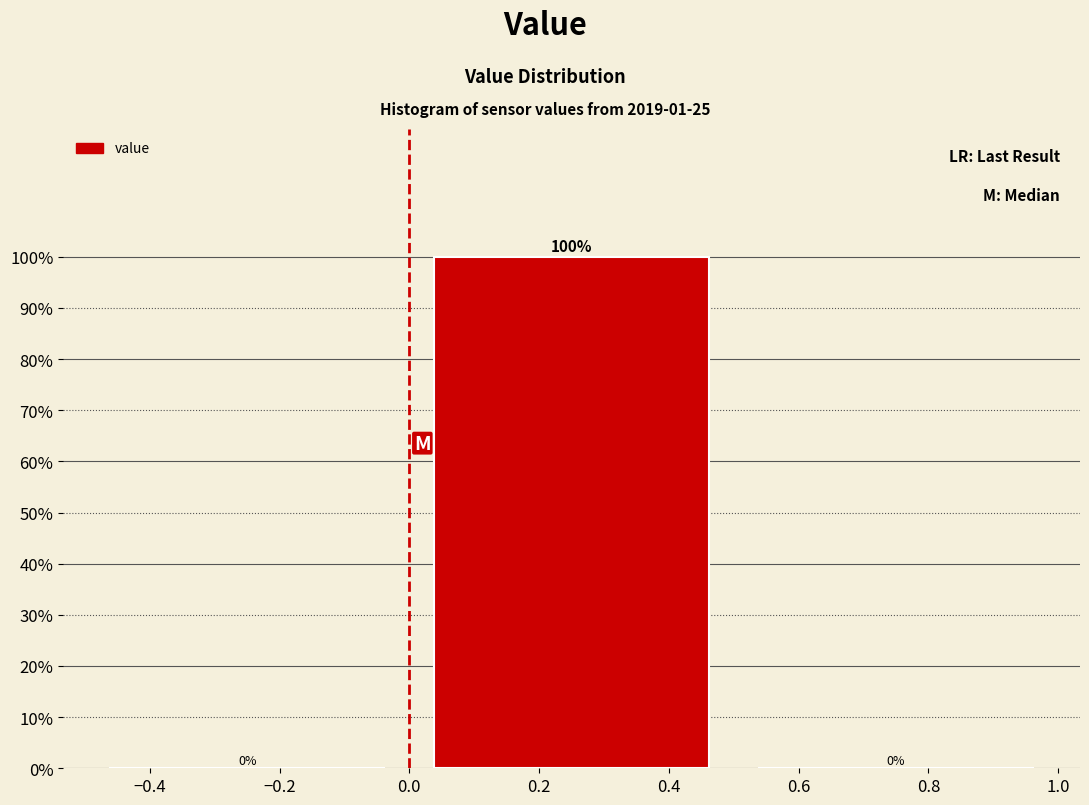

What is the height of the bar covering 0.0 to 0.5 on the x-axis?

100